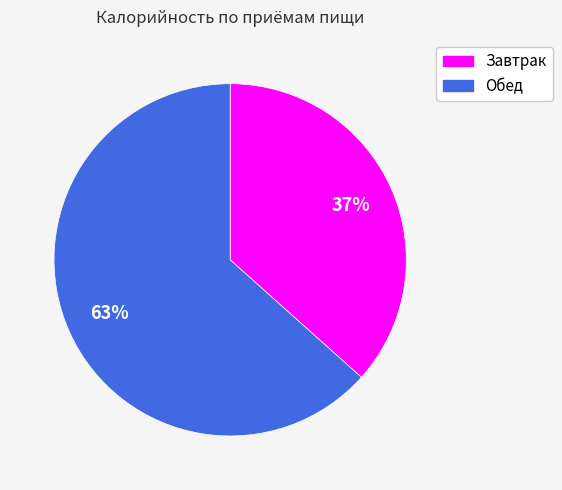

Which has a higher value, Завтрак or Обед?

Обед